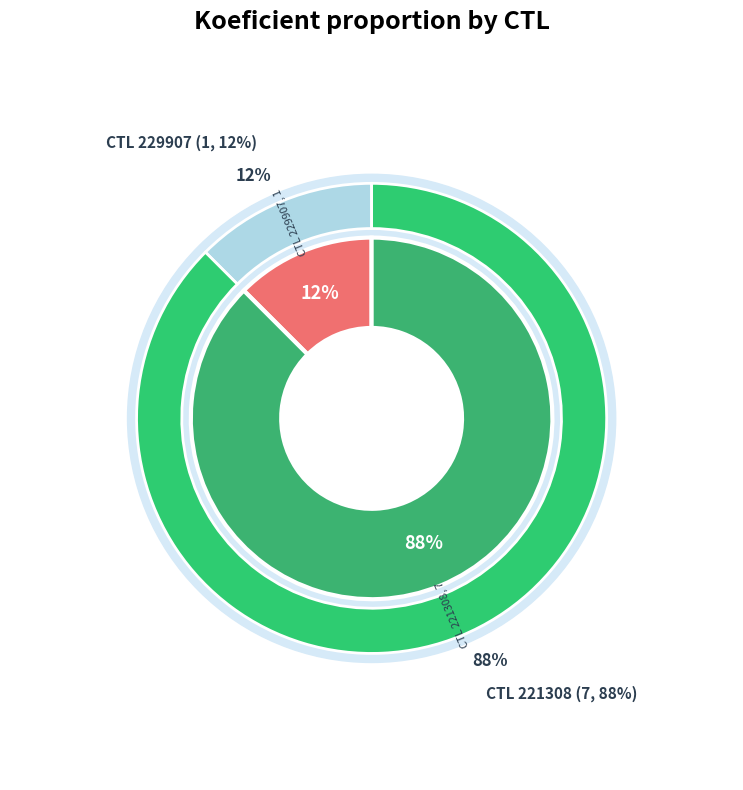

To the nearest percent, what portion does 229907 represent?

12%